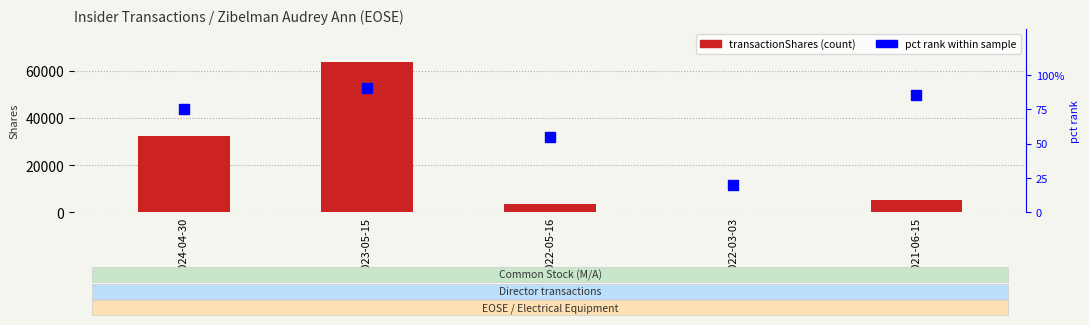

What is the difference between the second highest and minimum values in the pctchgSharesOwned (pct rank) series?

65